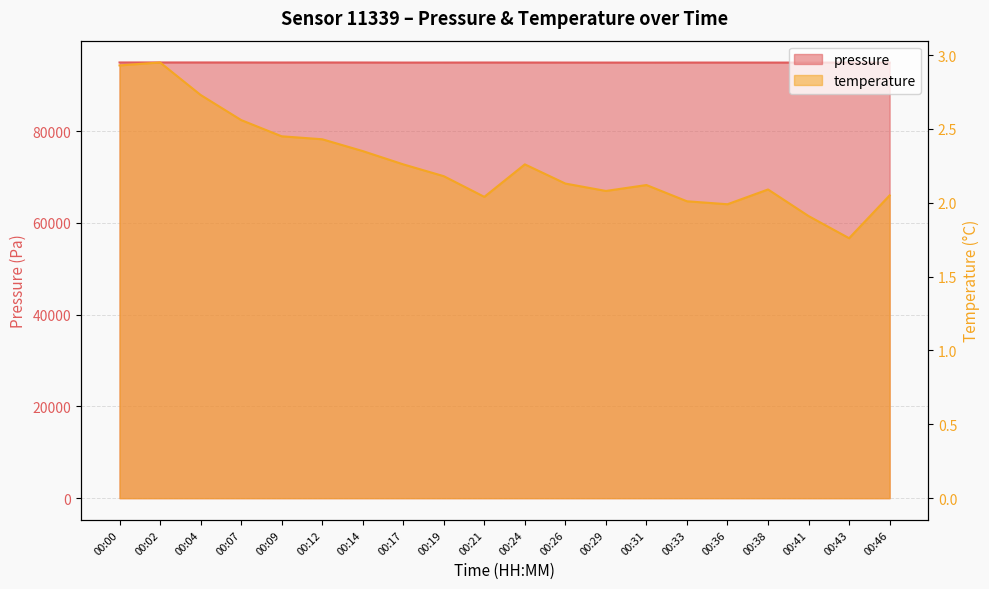

What are all the series names shown in the legend?

pressure, temperature